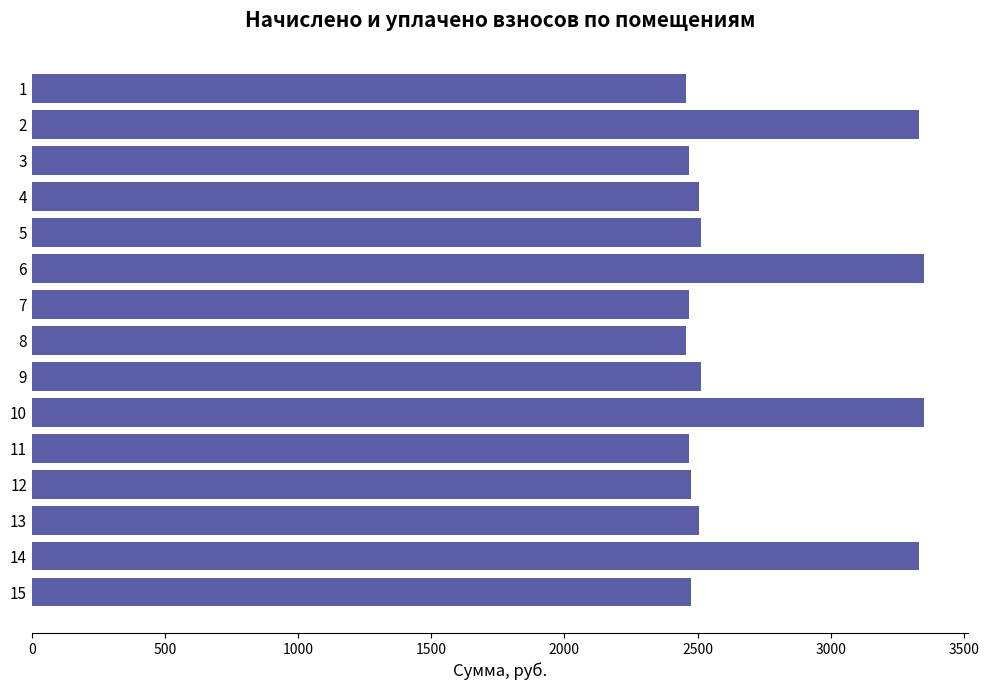

Is it true that the value at 12 is 1324.1?

False